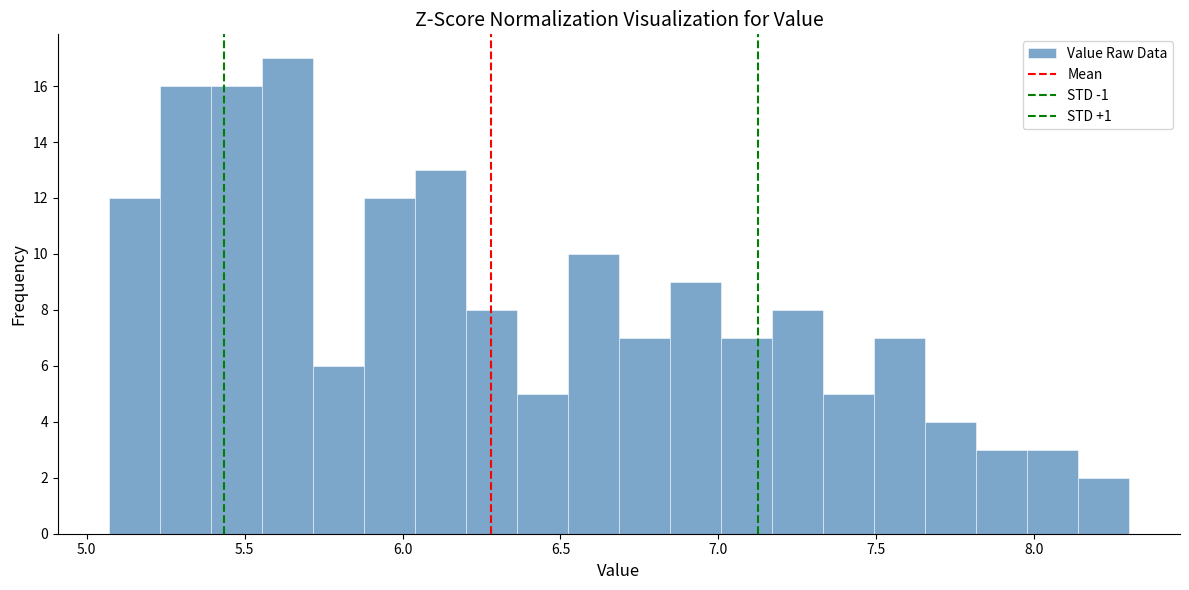

Around what value on the x-axis is the tallest bar? Give the approximate position of its centre, as read against the axis.

5.65